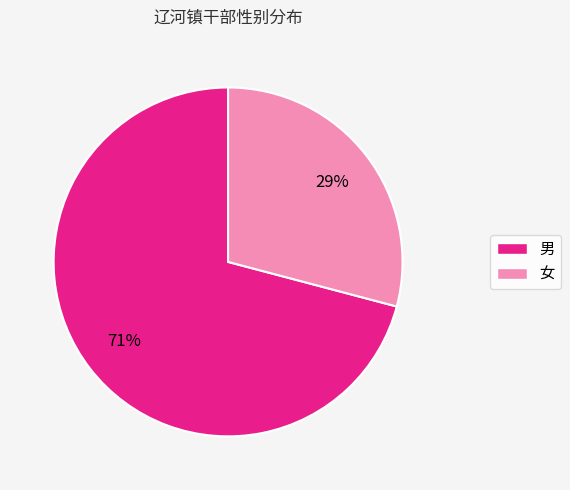

Is it true that 男 is 56% of the pie?

False